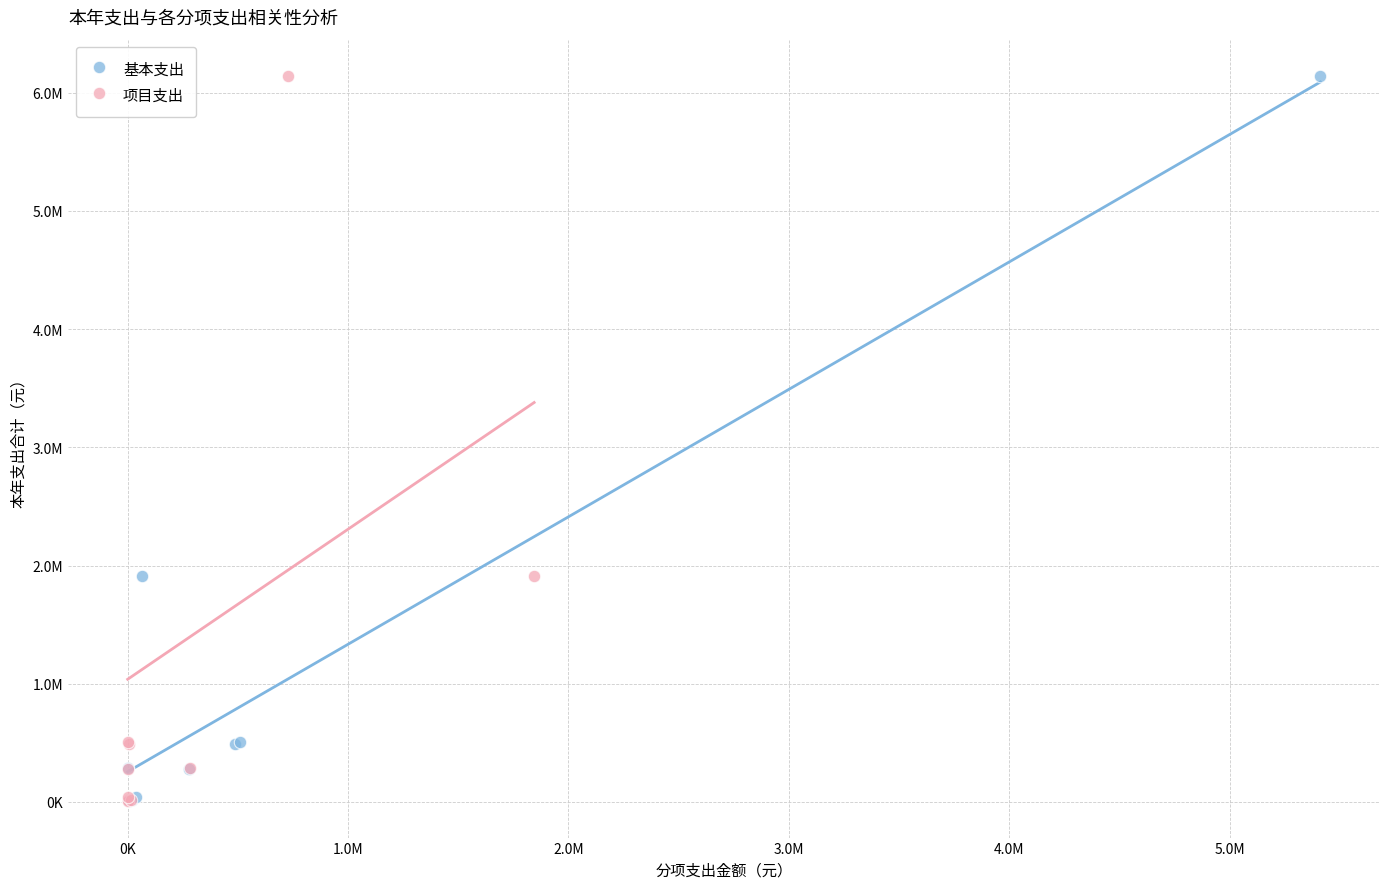

What are all the series names shown in the legend?

基本支出, 项目支出